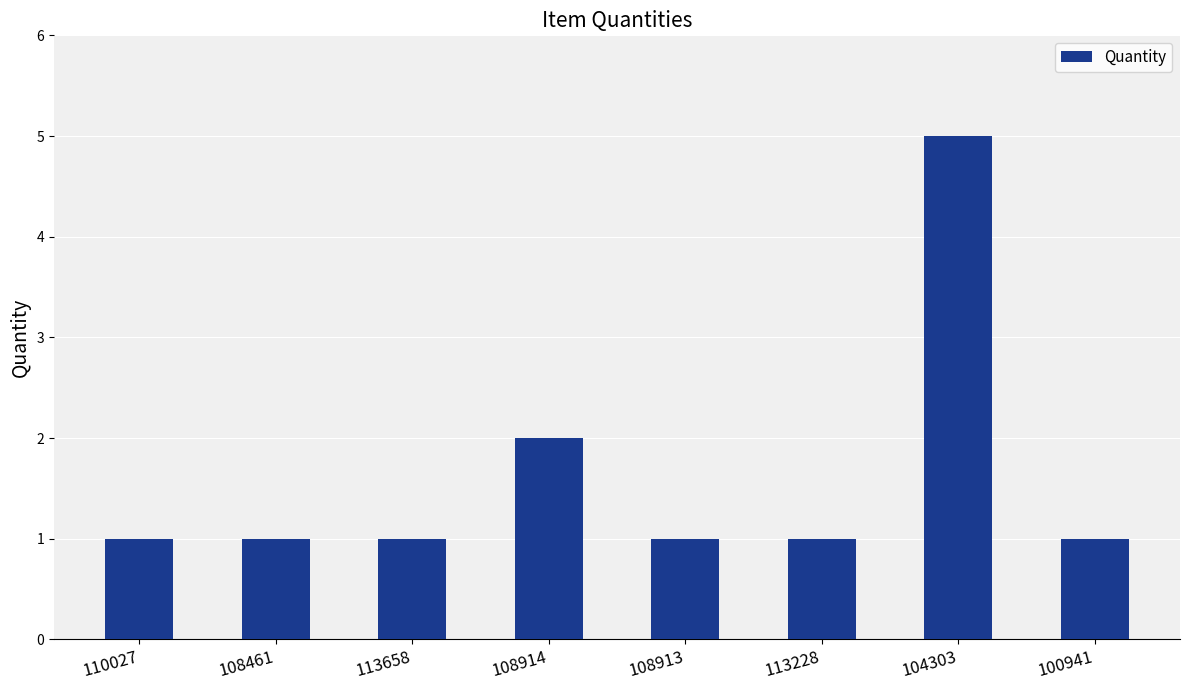

How many distinct data groups are displayed?

1